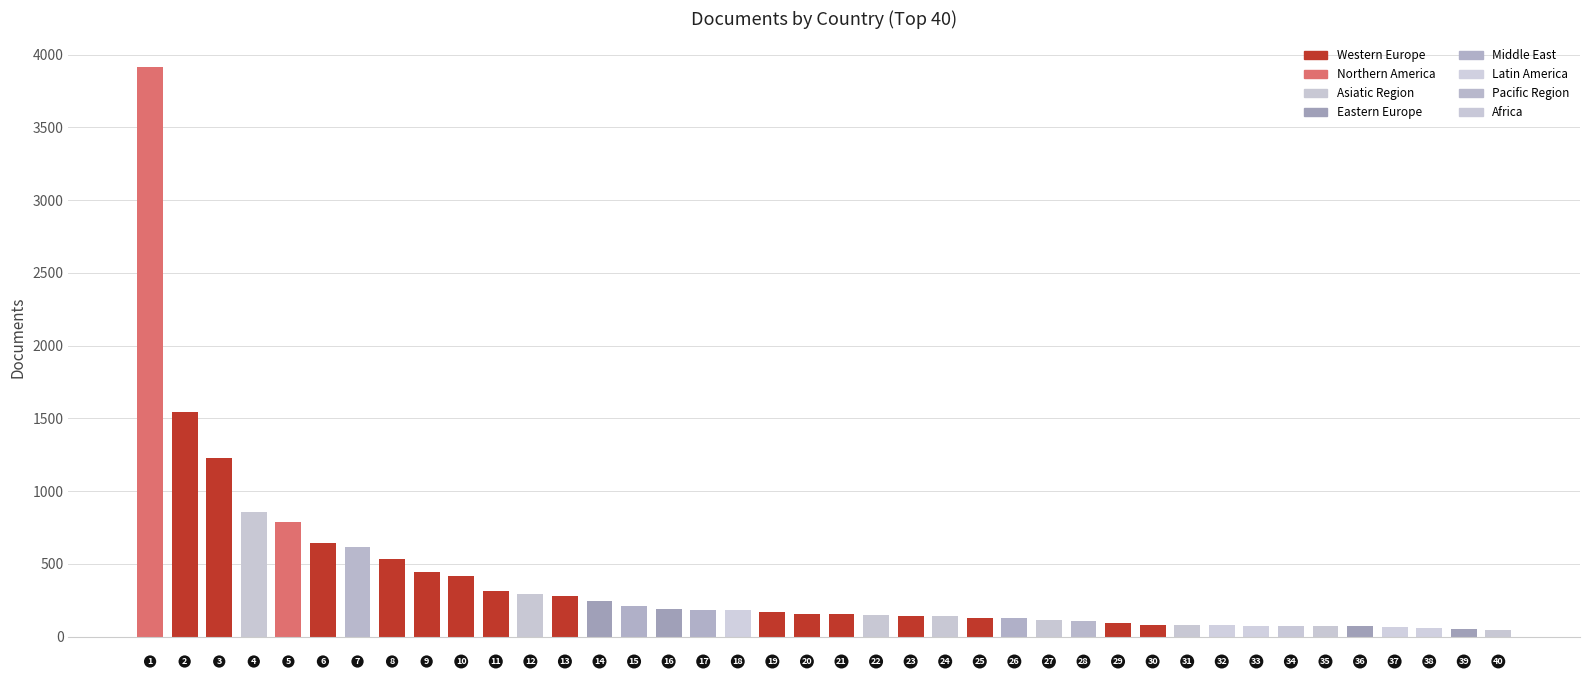

What position from the right is Portugal?

16